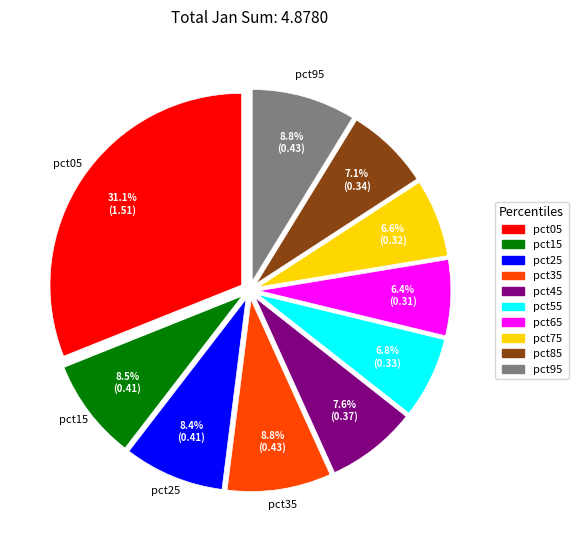

Does any single category account for the majority?

No